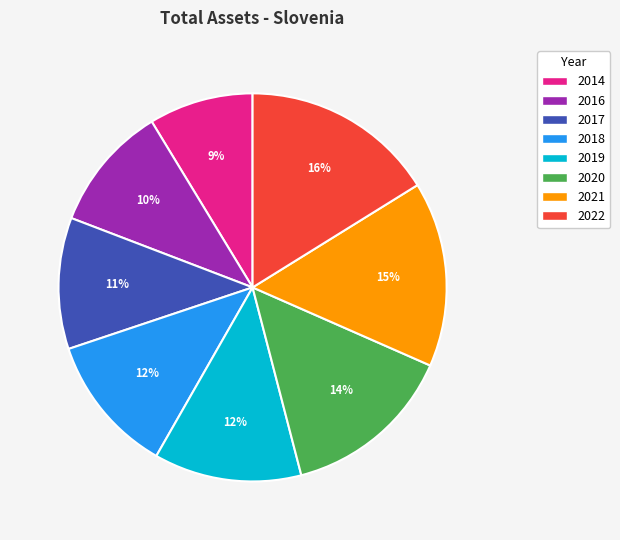

To the nearest percent, what portion does 2018 represent?

12%